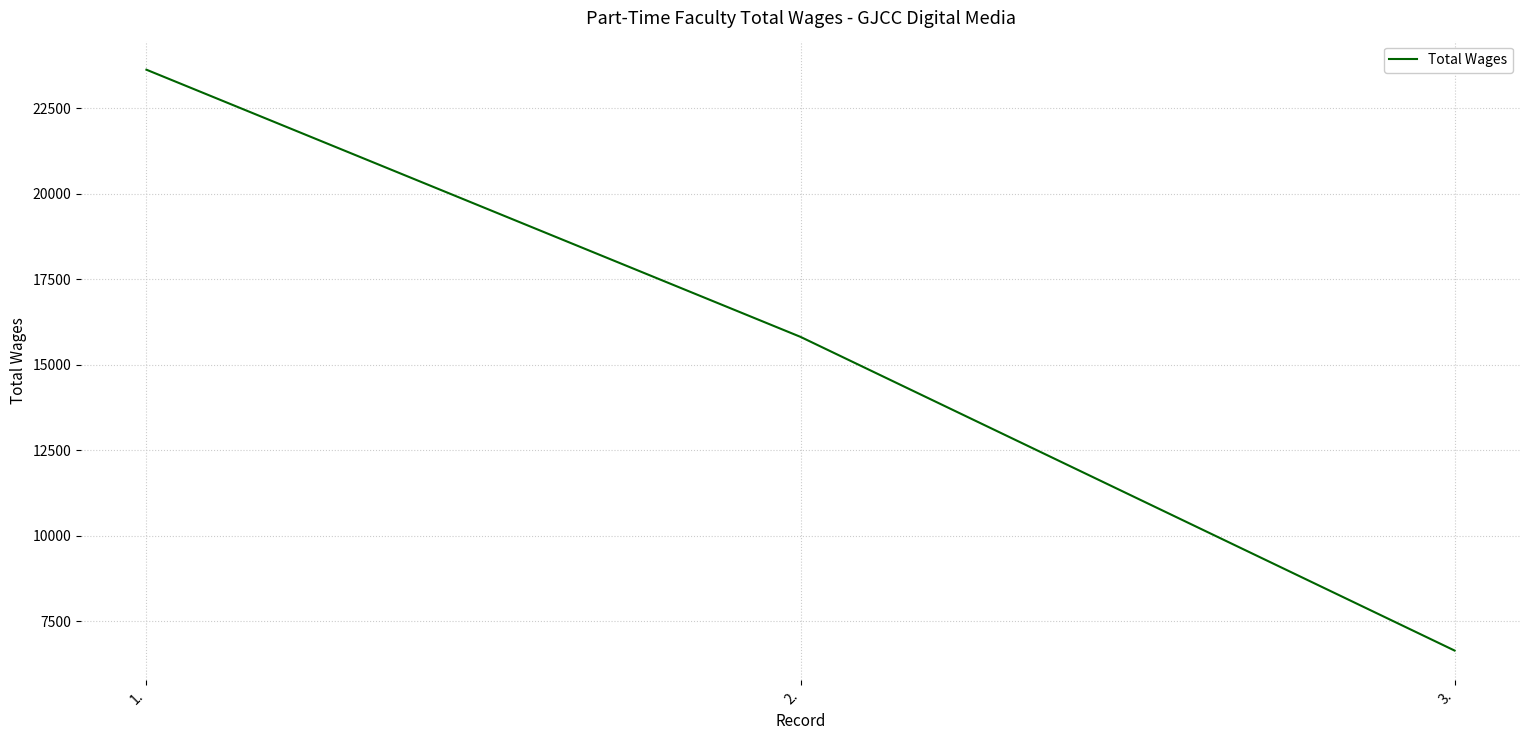

Count the values in the range 6650 to 23632.

3